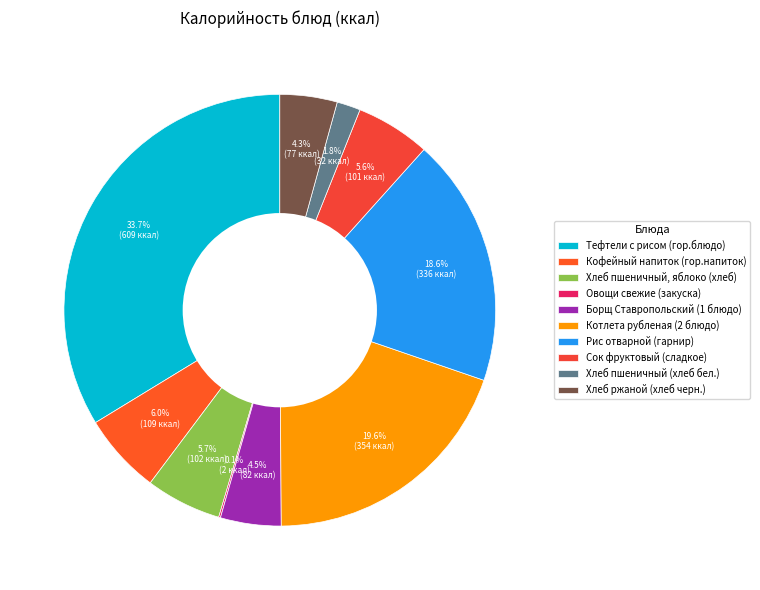

The Борщ Ставропольский (1 блюдо) slice represents 17% of the pie. True or false?

False